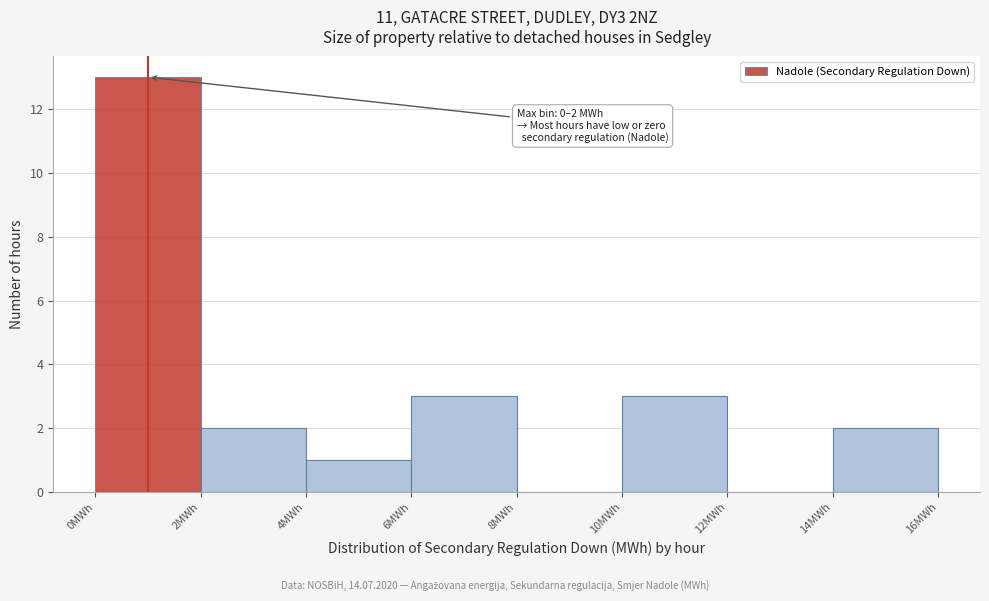

Over which range of the x-axis is the bar tallest?

0 to 2